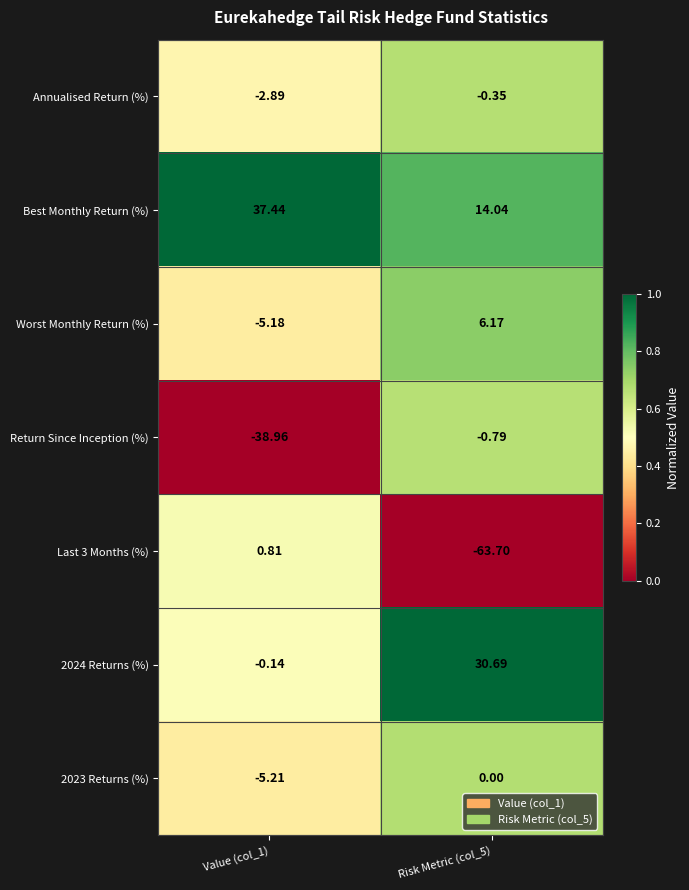

Is the value of 2023 Returns (%) at Risk Metric (col_5) greater than the value of Worst Monthly Return (%) at Risk Metric (col_5)?

No